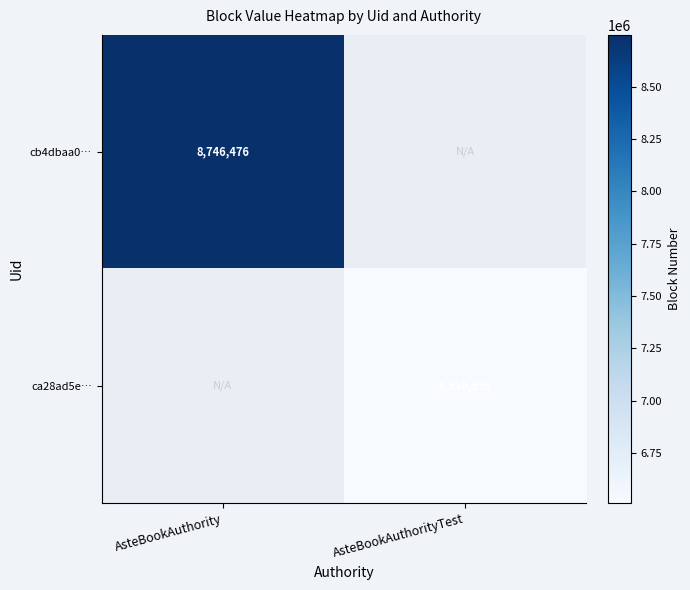

True or false: ca28ad5e… has a value of 1384564 at AsteBookAuthorityTest.

False